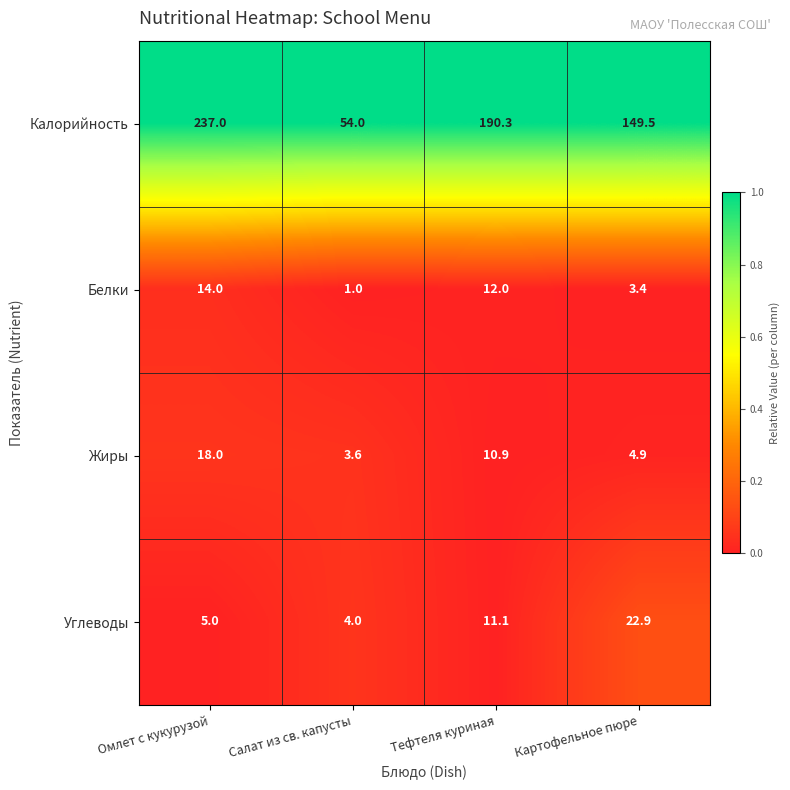

What is the difference between the maximum and minimum values in the Углеводы series?

18.9